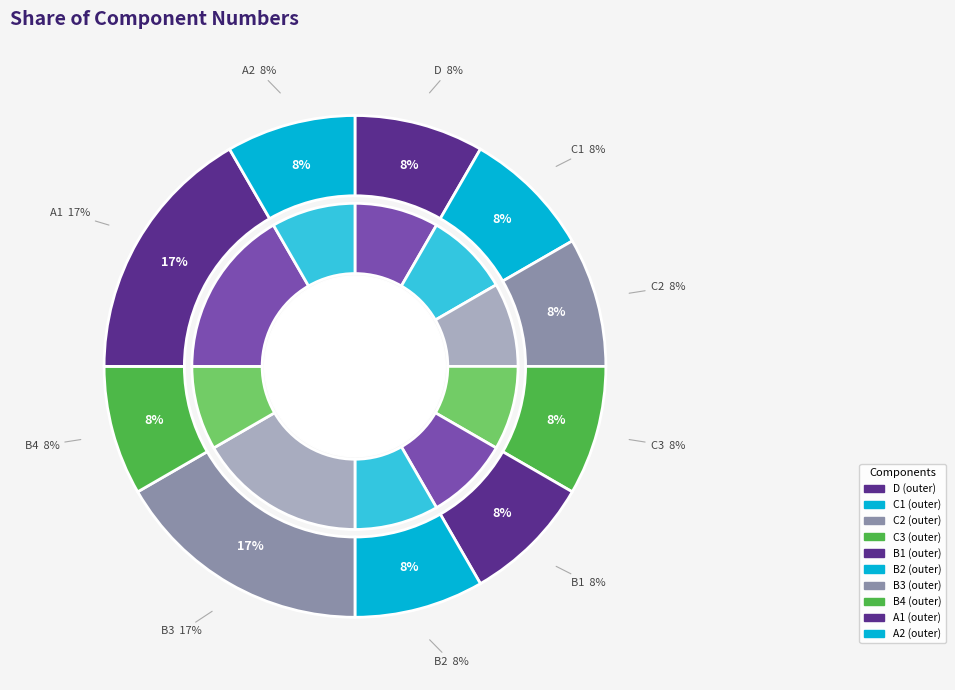

Is it true that B3 is 17% of the pie?

True